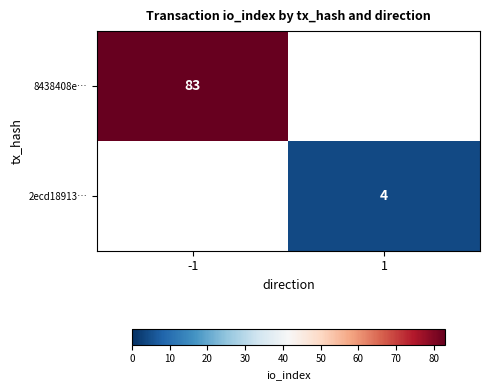

True or false: 2ecd18913… has a value of 4 at 1.

True